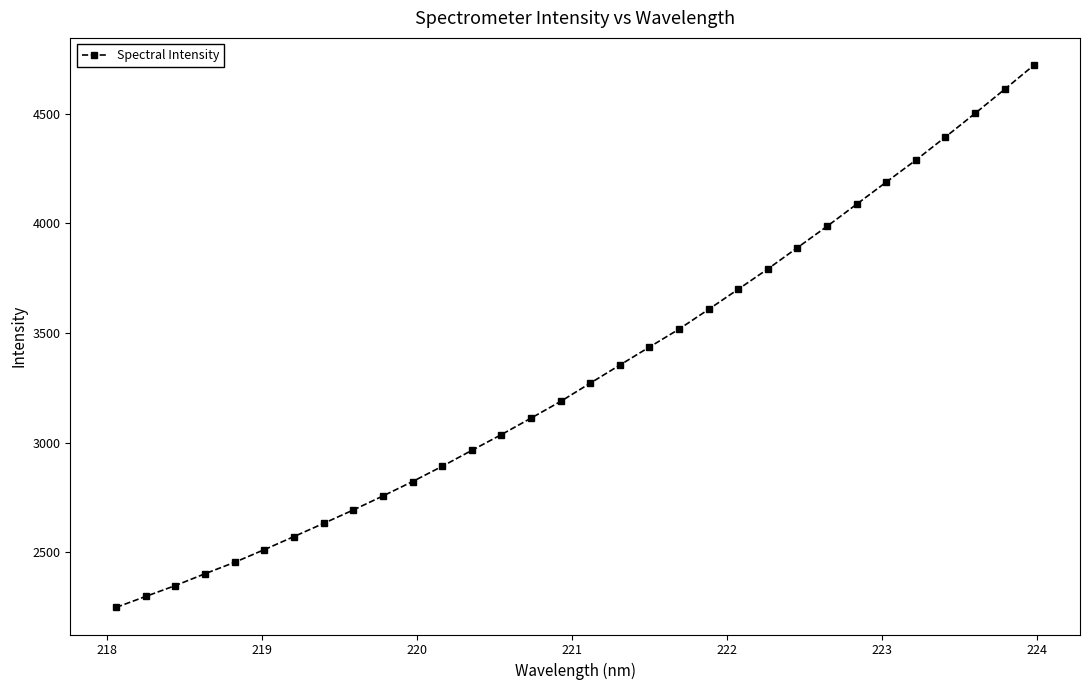

What is the value of the 22nd point from the left?

3699.4